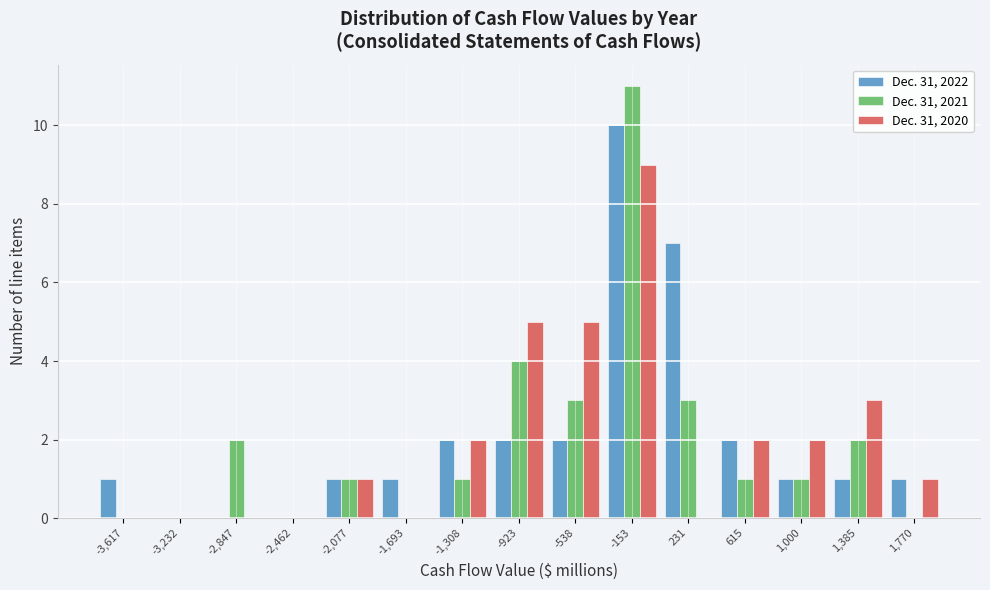

The Dec. 31, 2020 series shows 5 at -923. True or false?

True